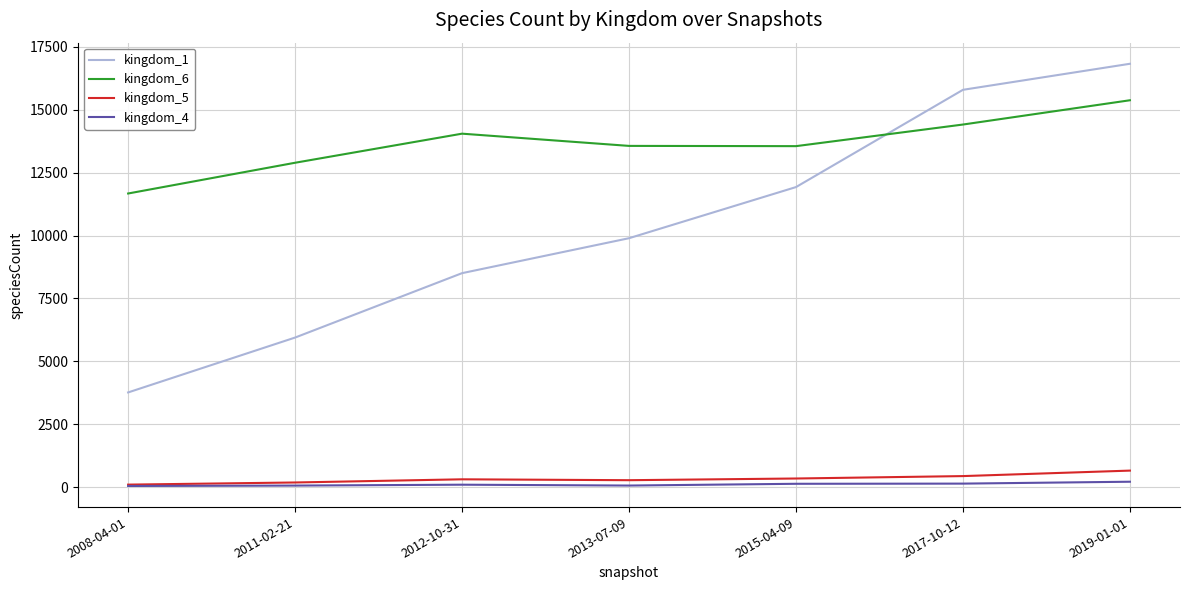

True or false: kingdom_6 has a value of 12894 at 2011-02-21.

True